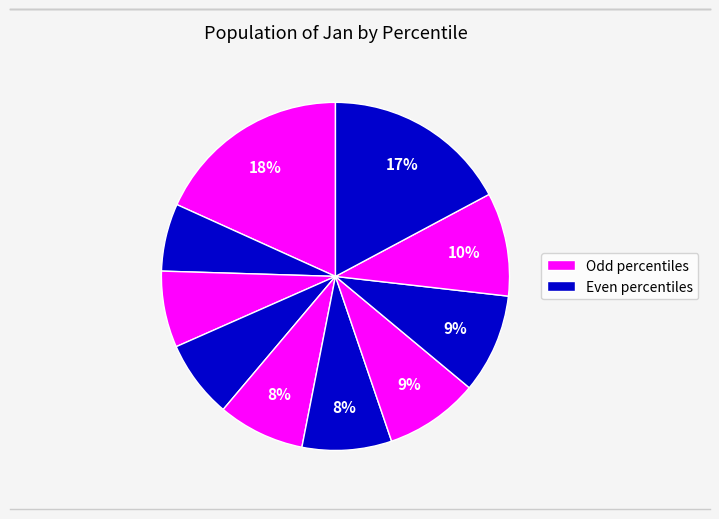

Count the number of slices in the pie.

10